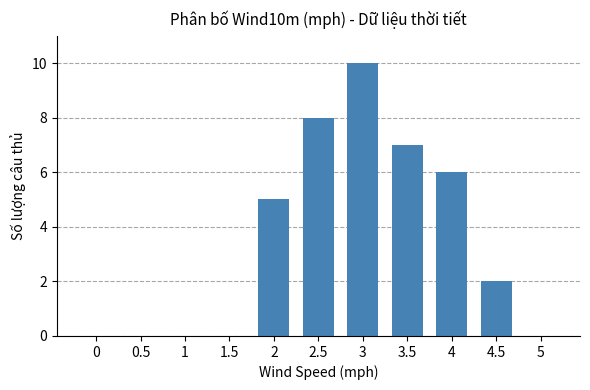

Is it true that the value at 1.5 is 5?

False